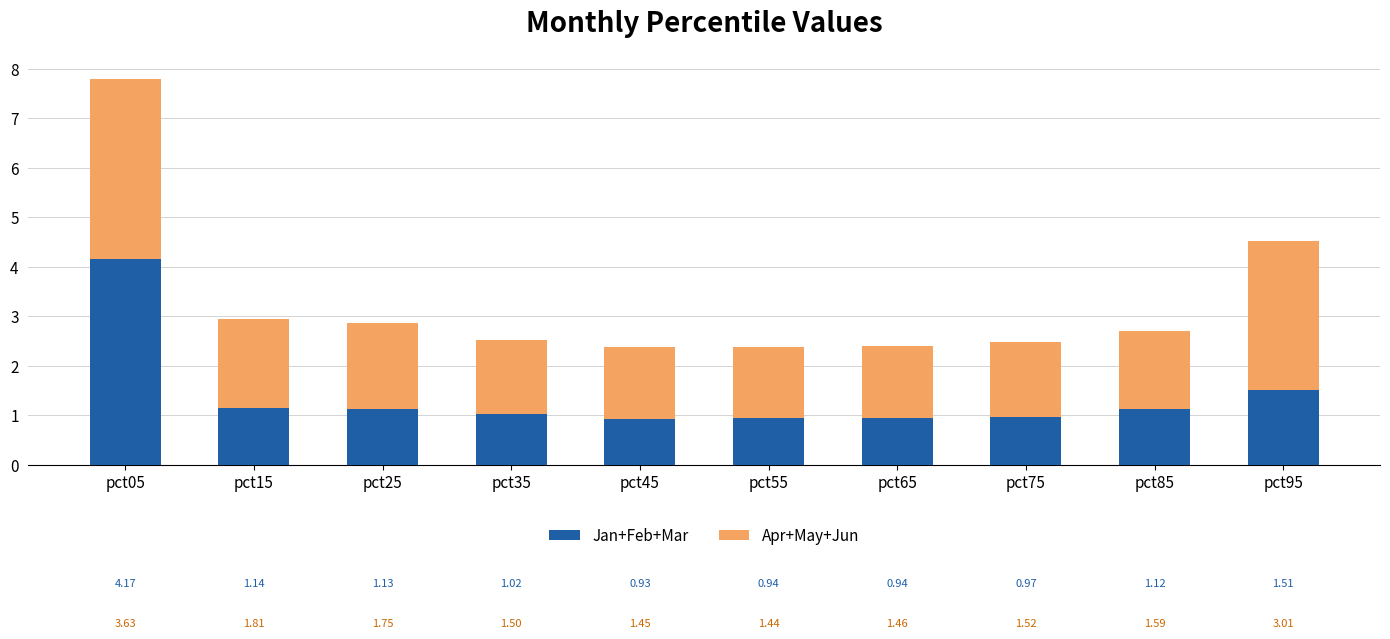

The Jan+Feb+Mar series shows 1.1 at pct25. True or false?

True